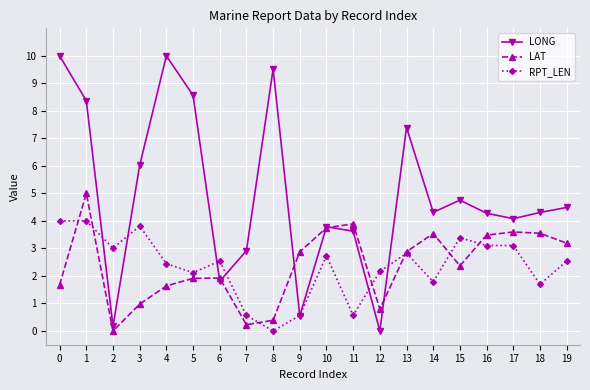

Is it true that LONG equals 7.0 at 19?

False